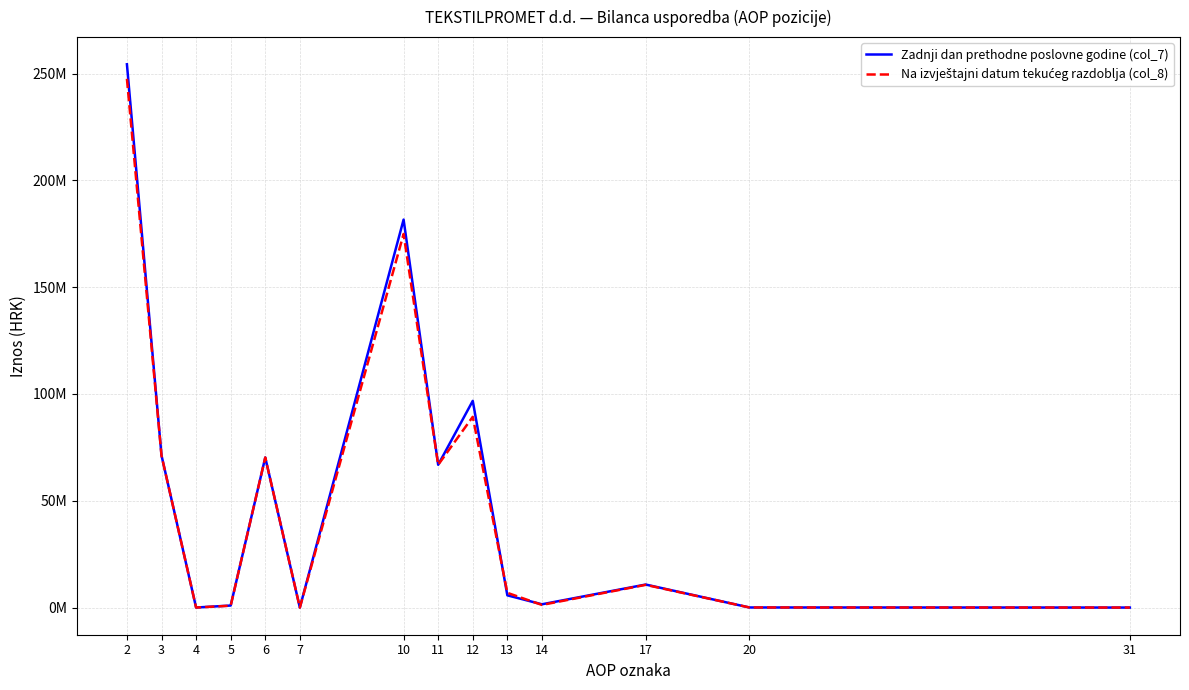

What is the difference between the maximum and minimum values in the Zadnji dan prethodne poslovne godine (col_7) series?

254373194